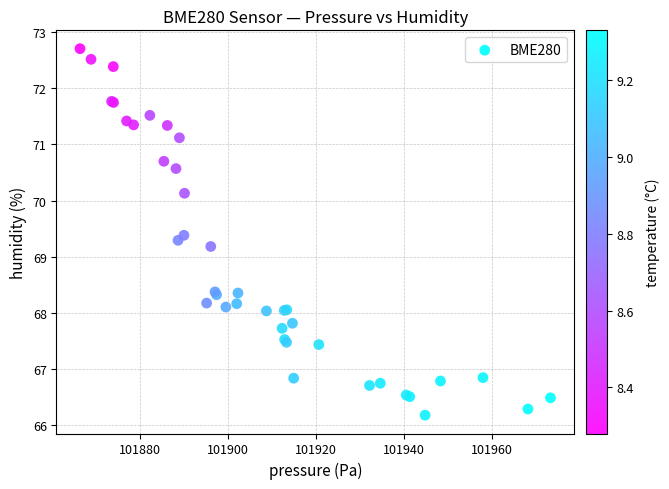

What Y value in the scatter plot is closest to 69?

69.2